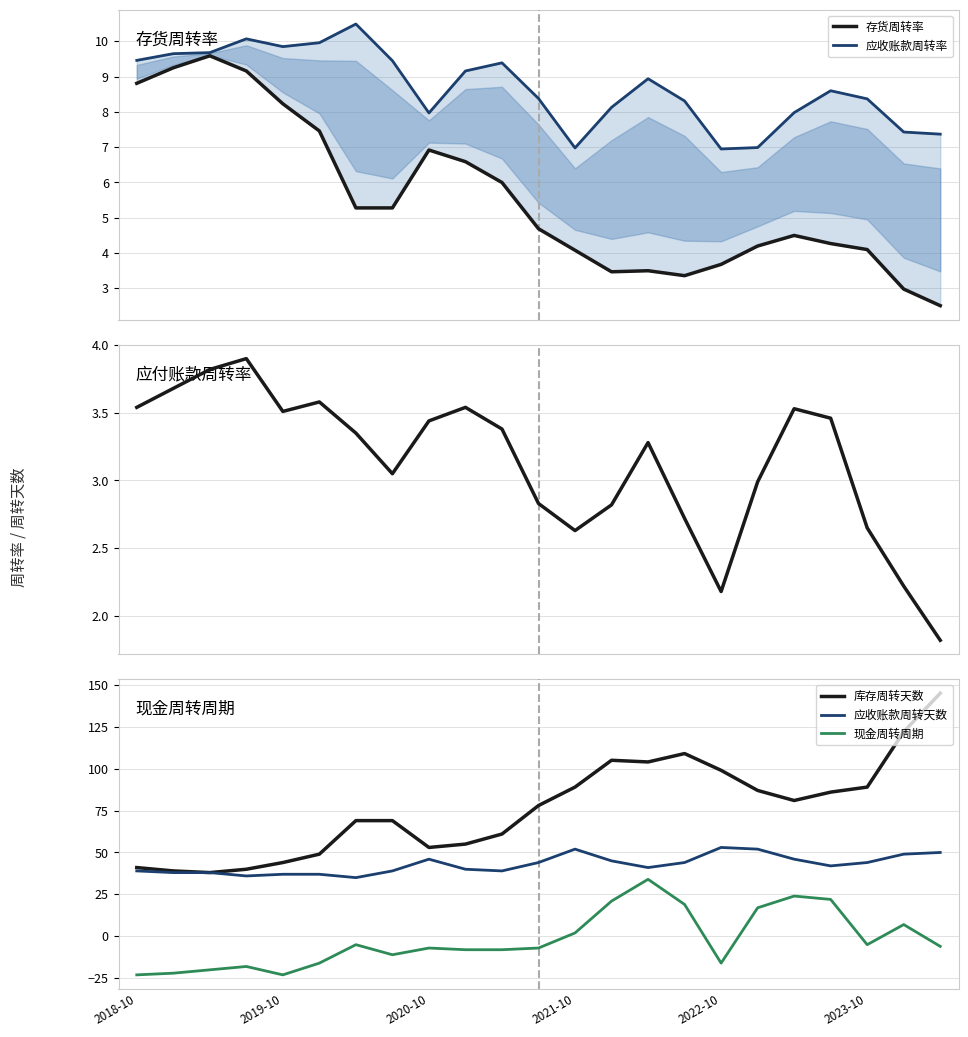

True or false: 应收账款周转天数 and 应收账款周转率 intersect in this chart.

False